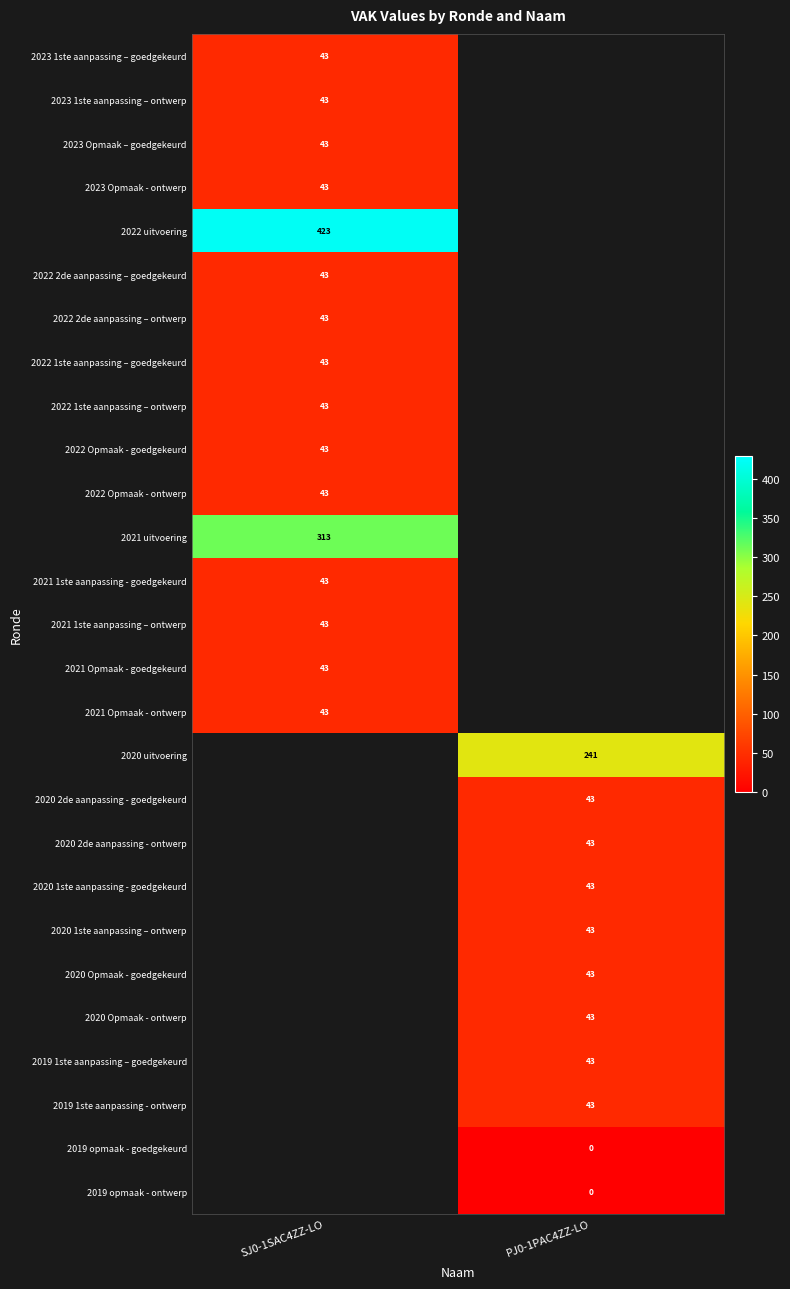

The value of 2023 Opmaak - ontwerp at SJ0-1SAC4ZZ-LO is 13. True or false?

False